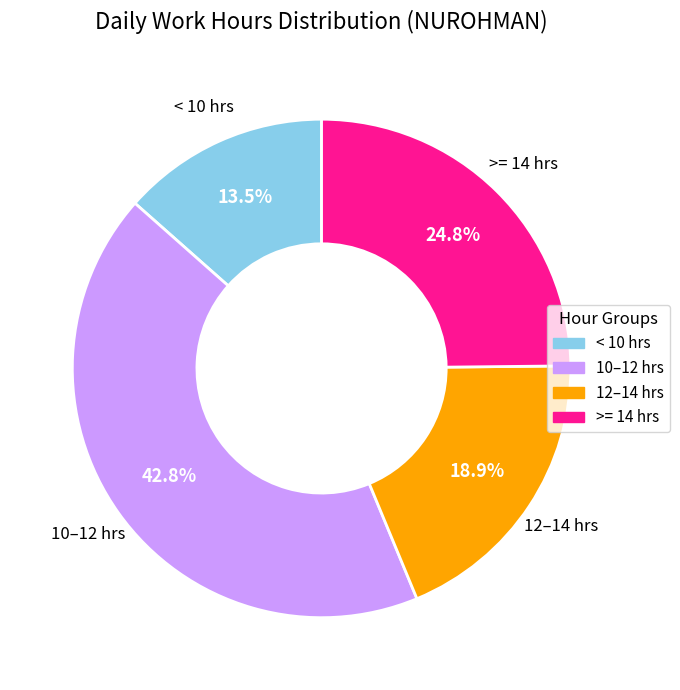

How many slices are in this pie chart?

4